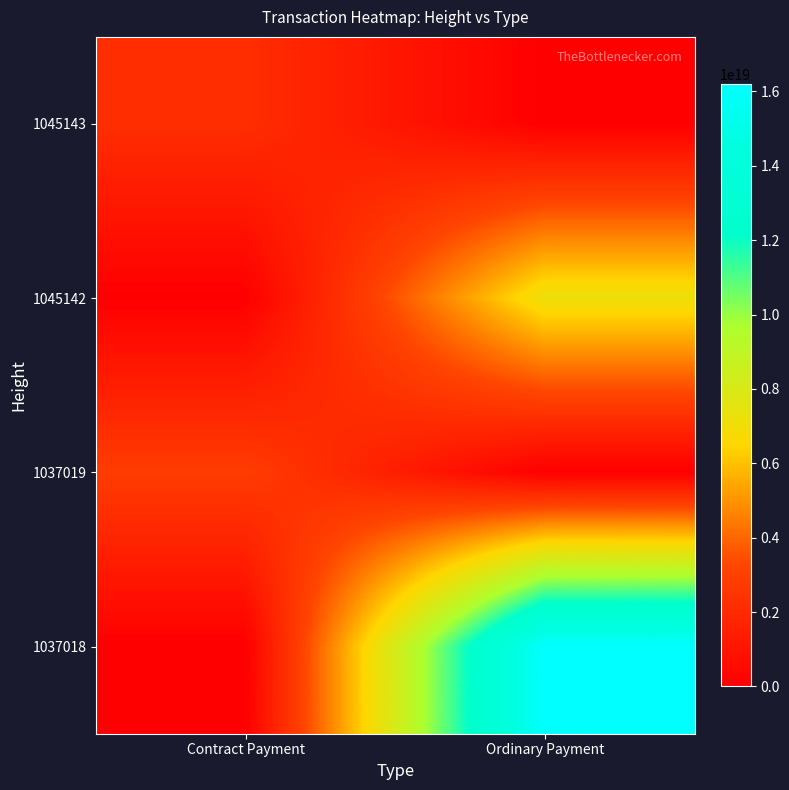

Which label corresponds to the largest value in the chart?

Ordinary Payment